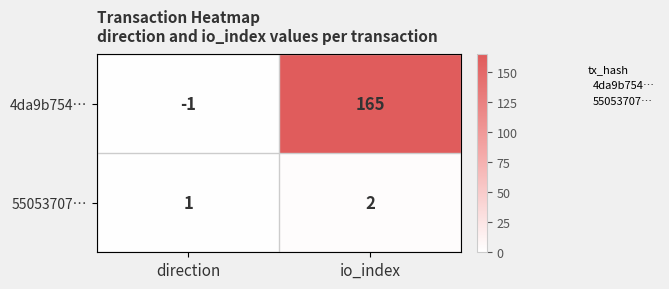

Reading left to right, what are all the values shown in this chart?

4da9b754…: direction=-1	io_index=165
55053707…: direction=1	io_index=2